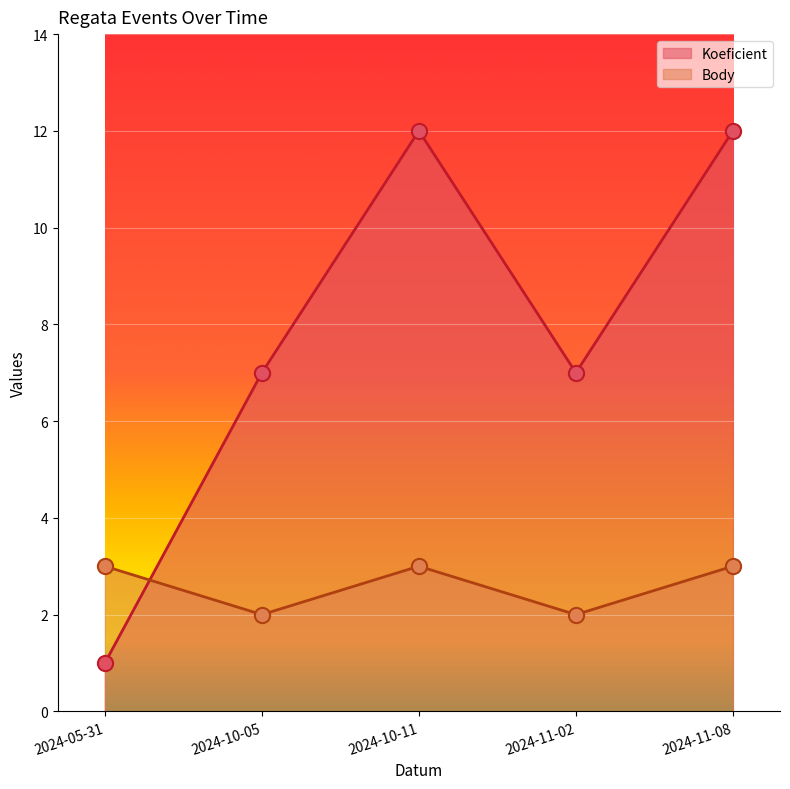

At how many categories does at least one series exceed 11?

2